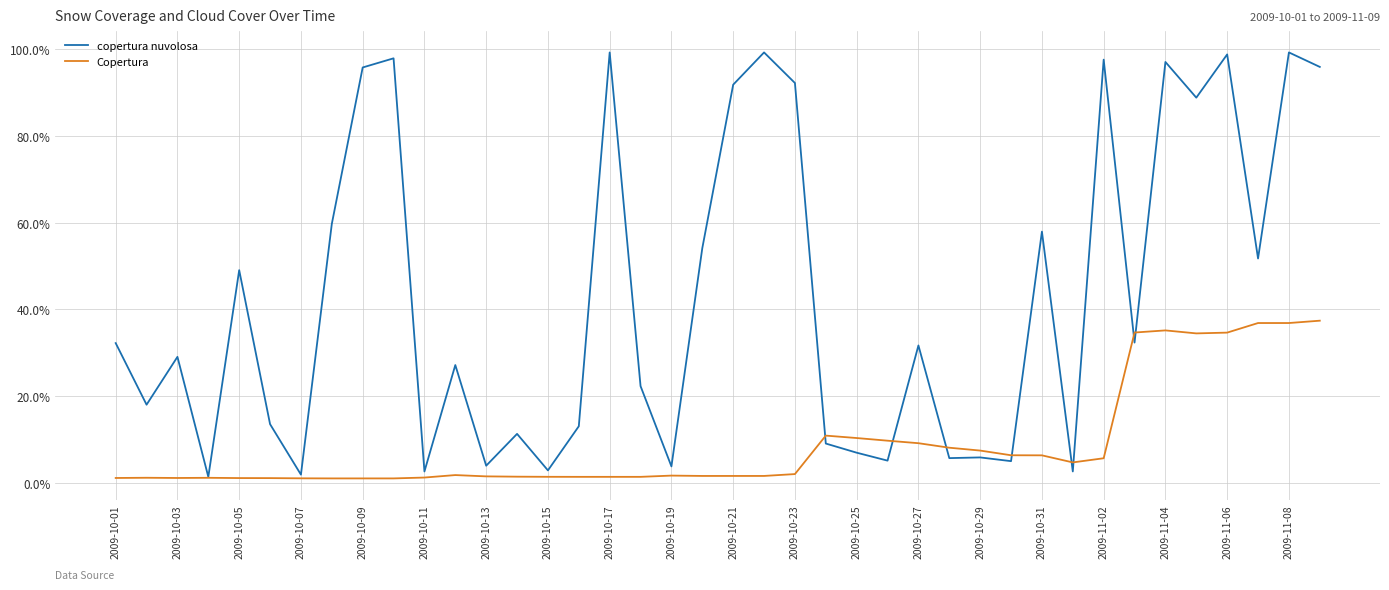

How many lines are shown in the chart?

2